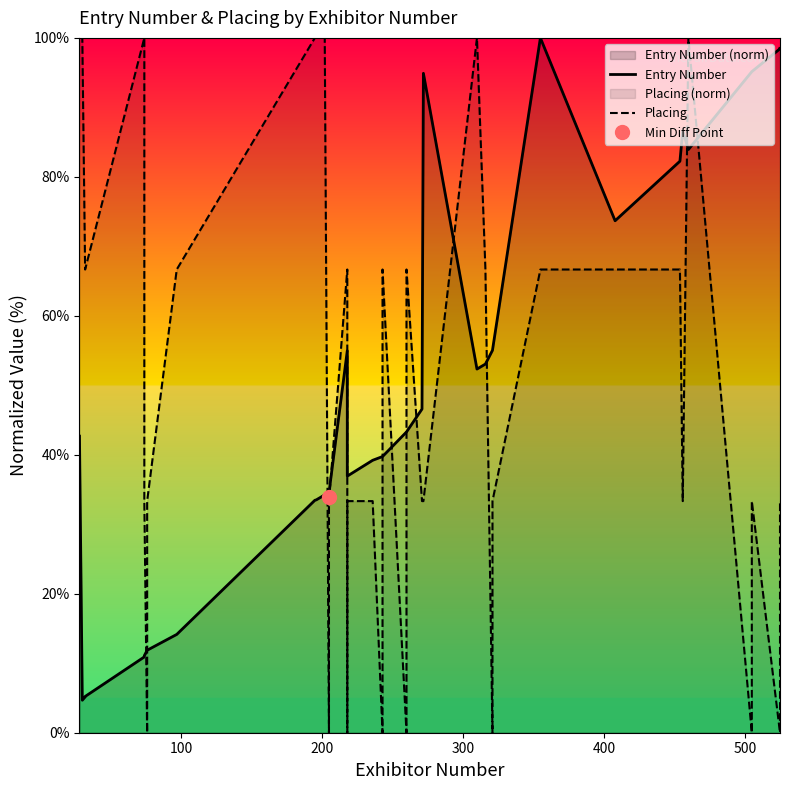

What is the label of the 32nd point from the left?

31